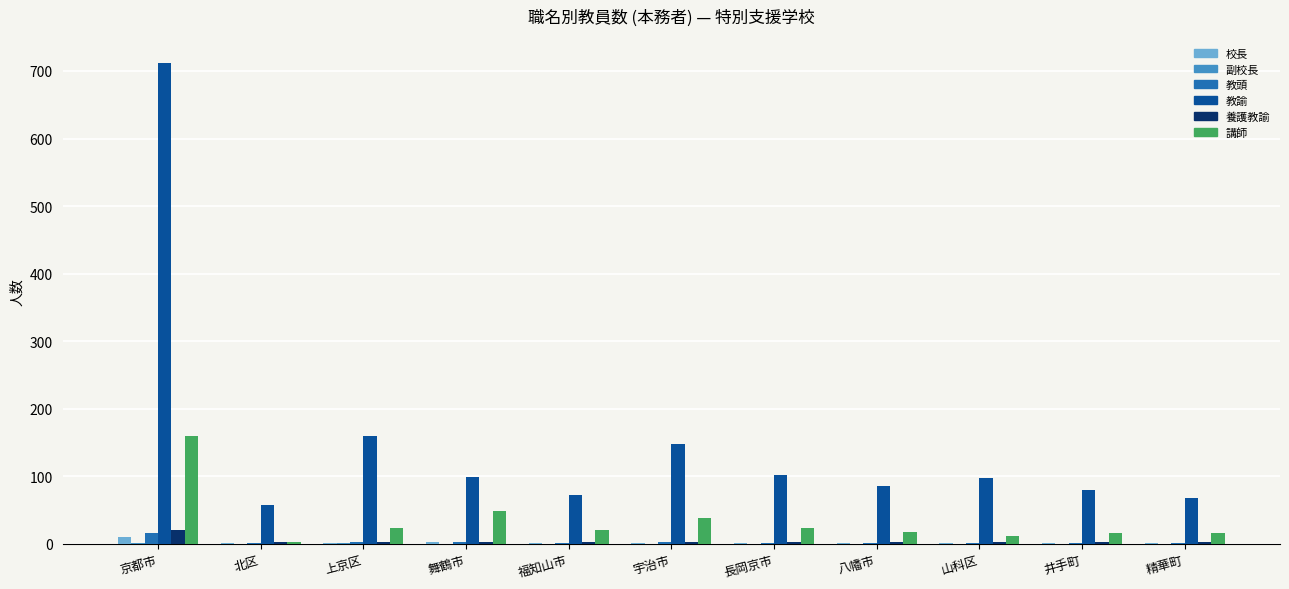

Which label corresponds to the largest value in the chart?

京都市